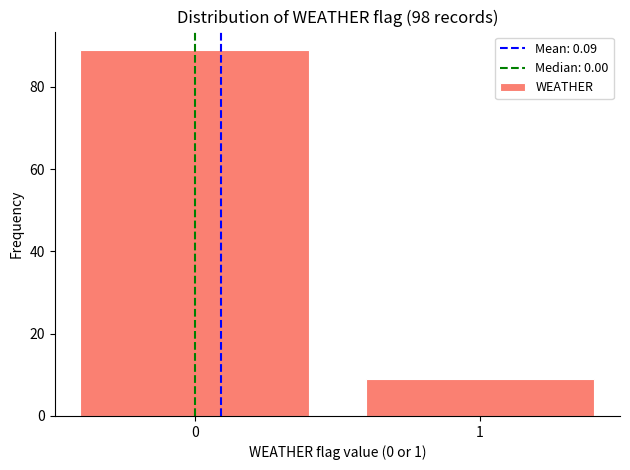

Reading left to right, list all the values displayed in this chart.

89	9